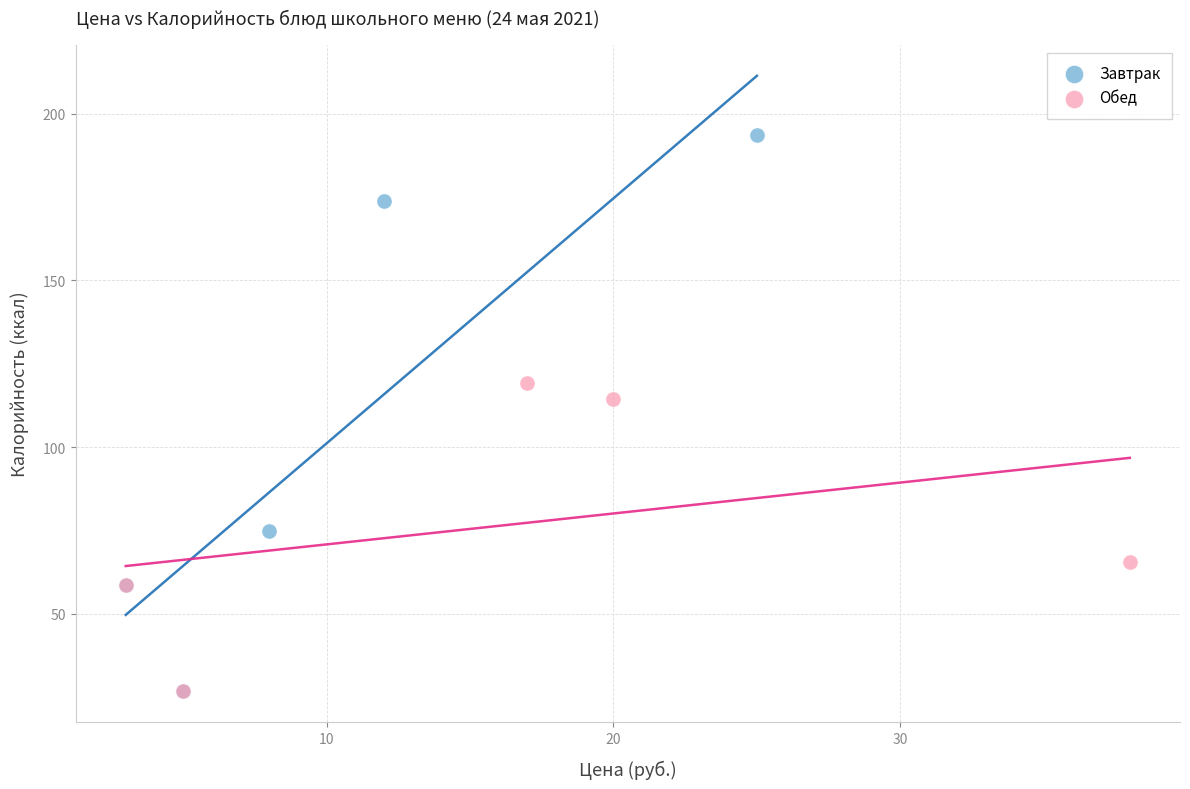

Which series has the widest spread of Y values?

Завтрак